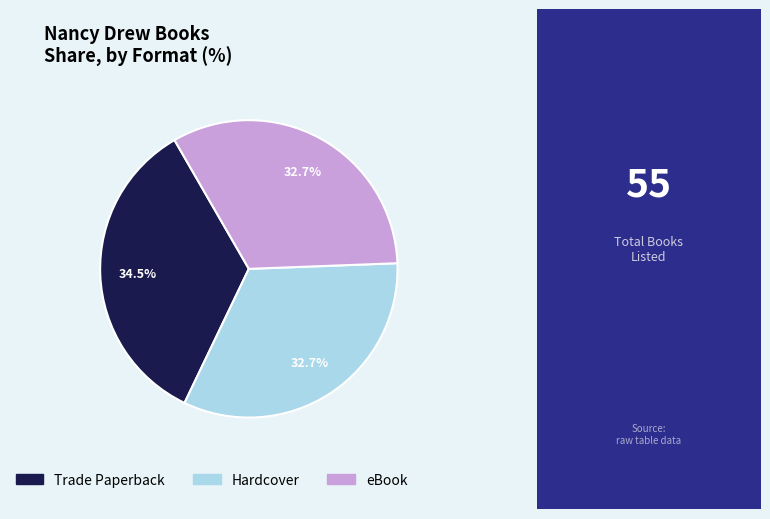

How many segments does this pie chart have?

3